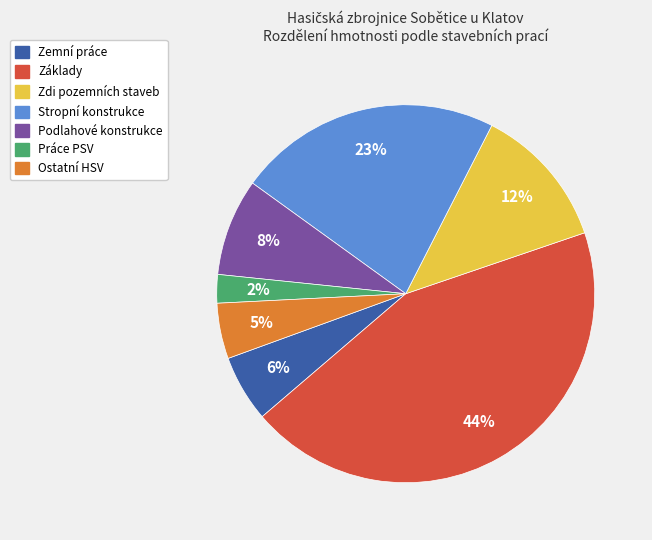

Between Podlahové konstrukce and Základy, which is larger?

Základy